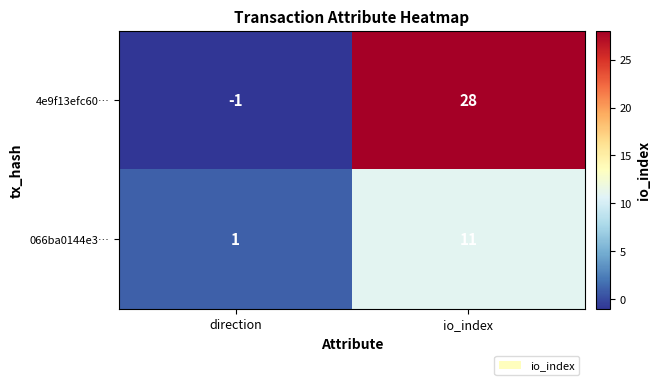

At which category is the sum across all series the highest?

io_index